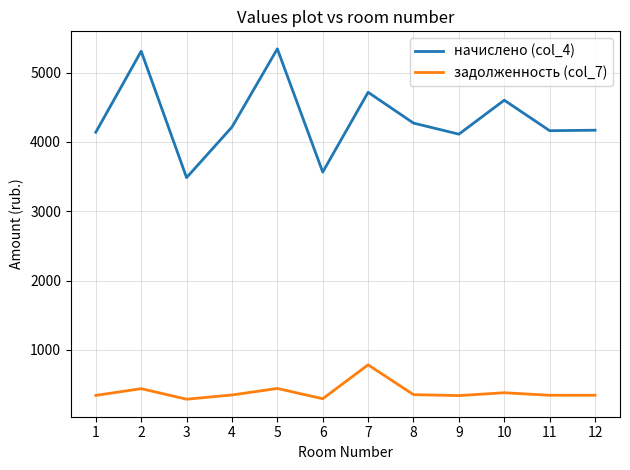

Is the value of начислено (col_4) at 3 greater than the value of задолженность (col_7) at 3?

Yes